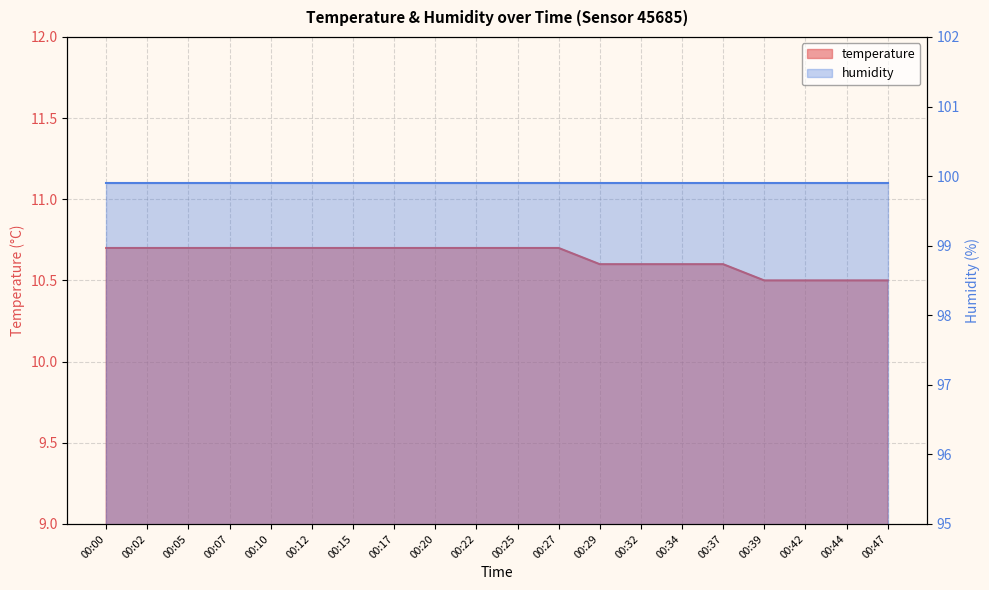

What is the value of the 12th point from the left?

10.7